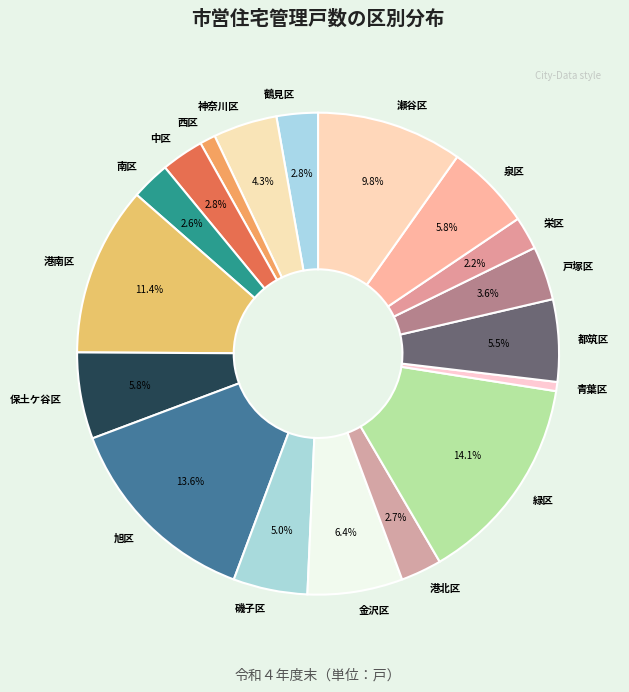

How many slices are in this pie chart?

18